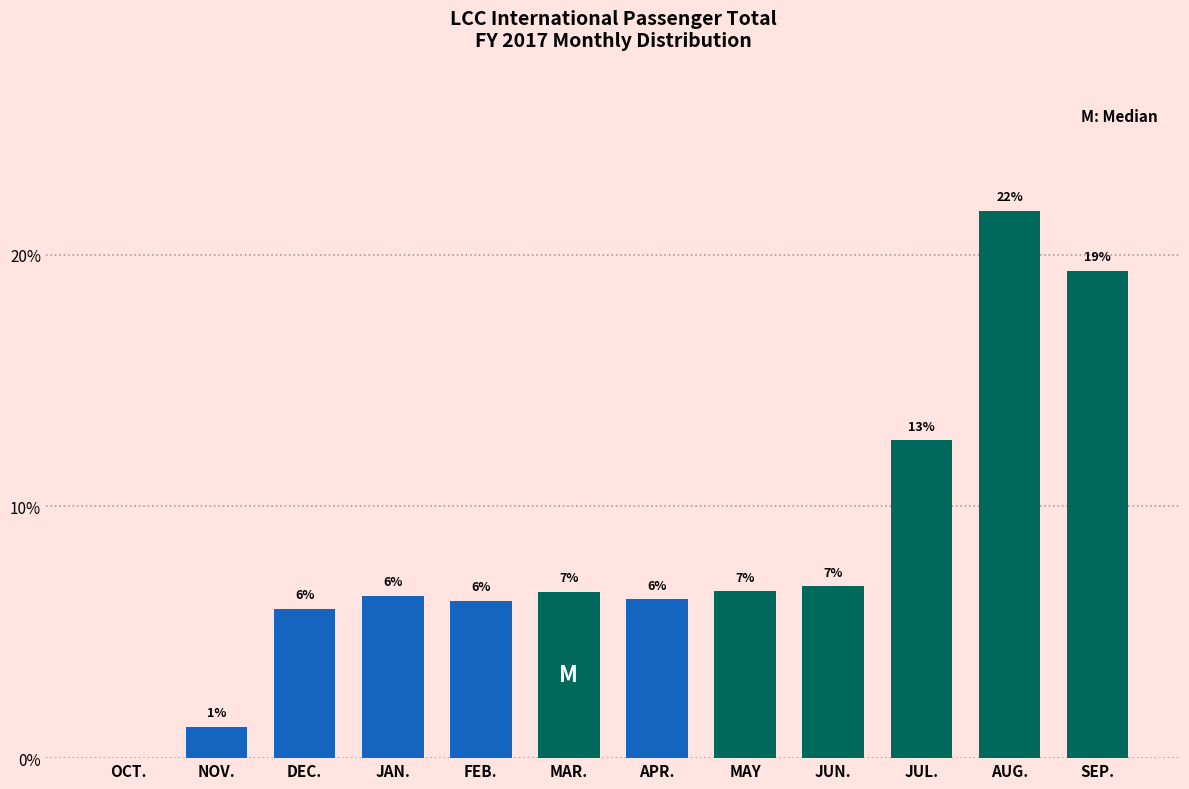

Are the bars horizontal?

No